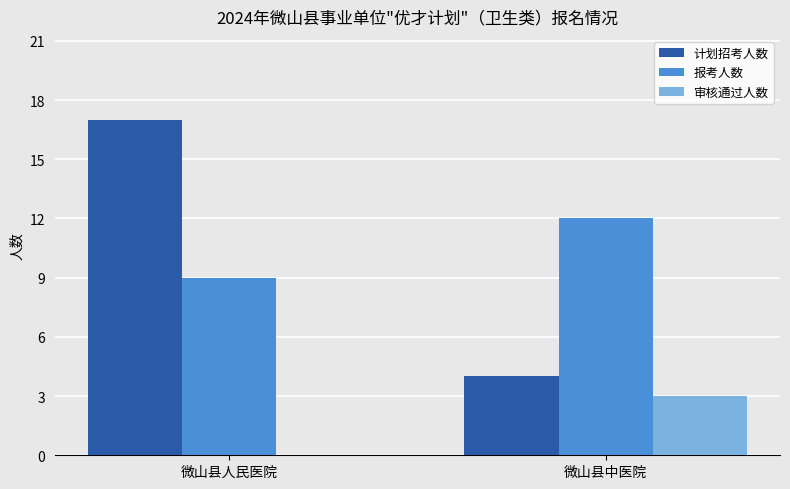

Reading left to right, list all the values displayed in this chart.

计划招考人数: 微山县人民医院=17	微山县中医院=4
报考人数: 微山县人民医院=9	微山县中医院=12
审核通过人数: 微山县人民医院=0	微山县中医院=3